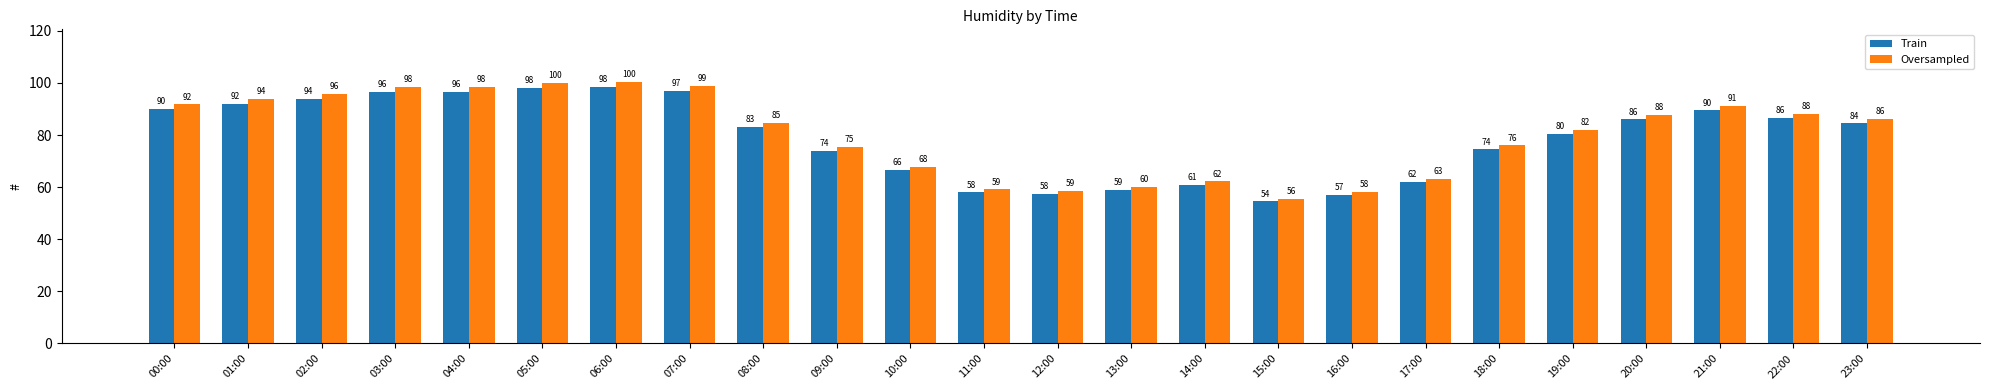

Between 14:00 and 22:00, which series saw the biggest shift?

Oversampled